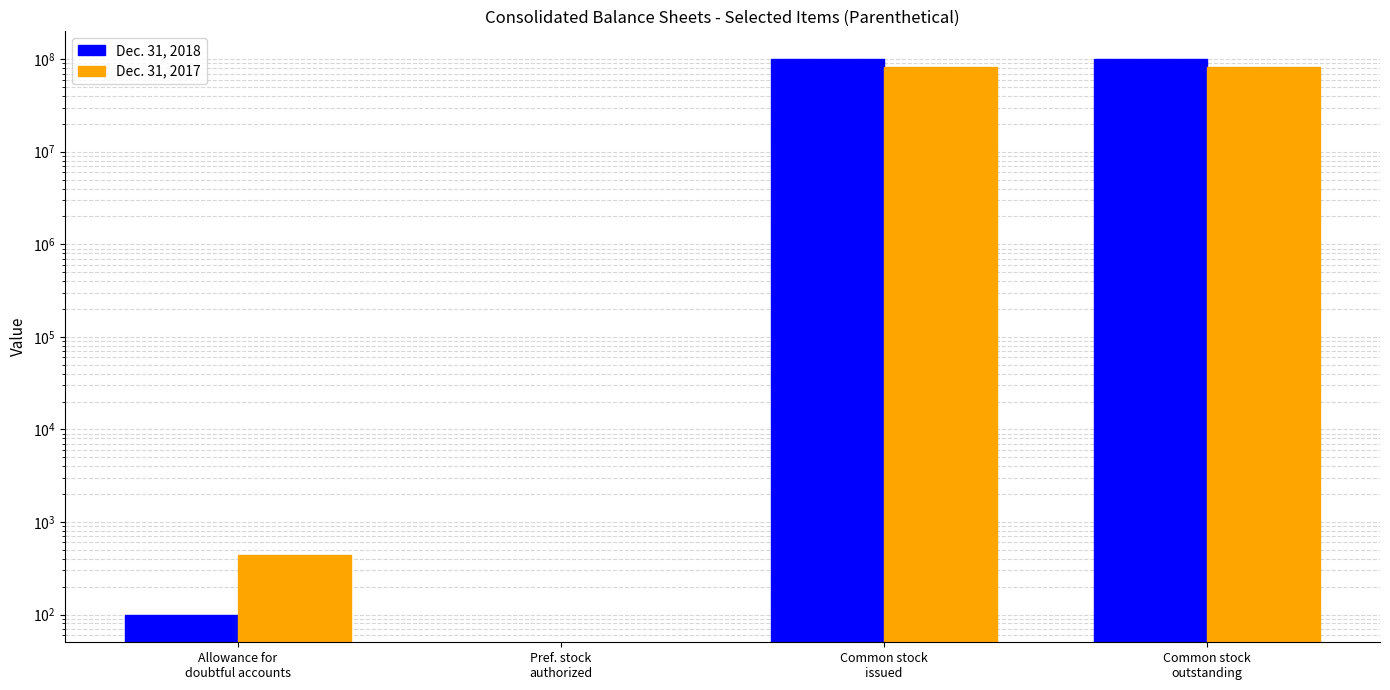

What is the label of the 2nd bar from the left?

Pref. stock
authorized